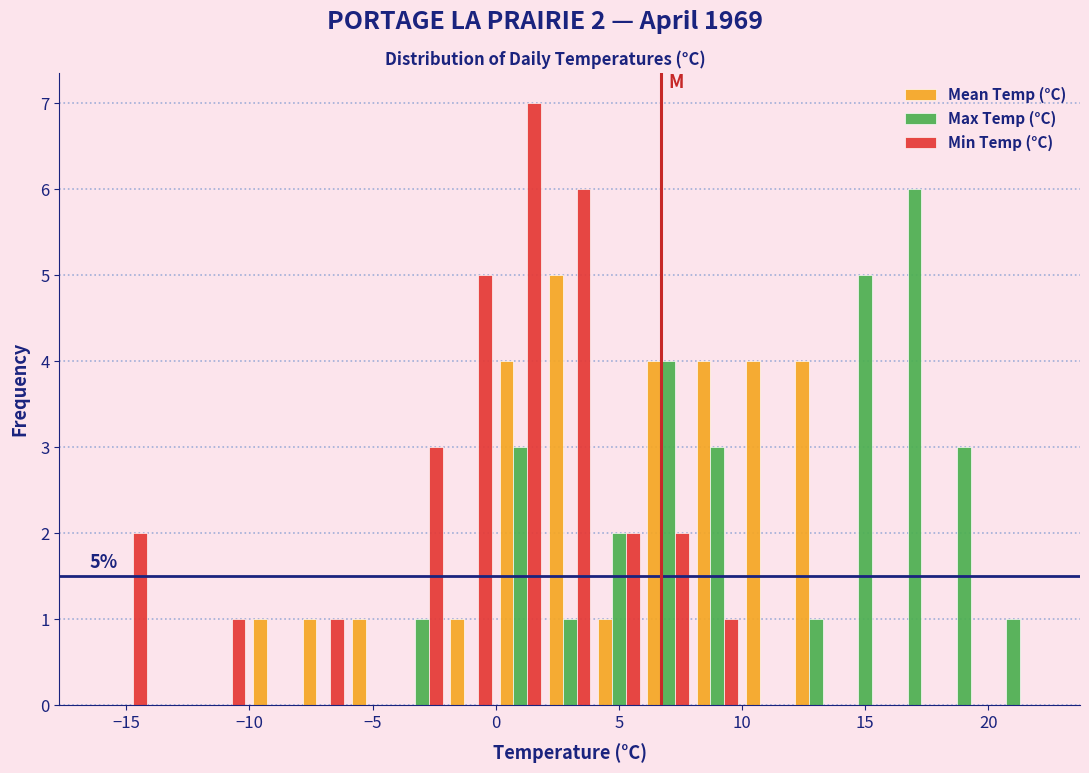

In the Mean Temp (°C) series, which range on the x-axis has the tallest bar?

2 to 4